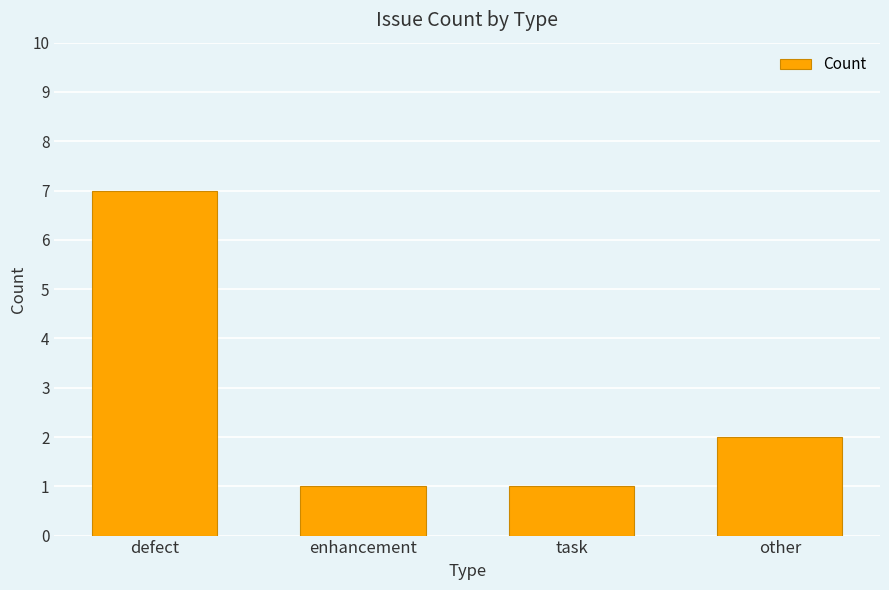

Reading left to right, transcribe all the data shown in this chart.

defect=7	enhancement=1	task=1	other=2